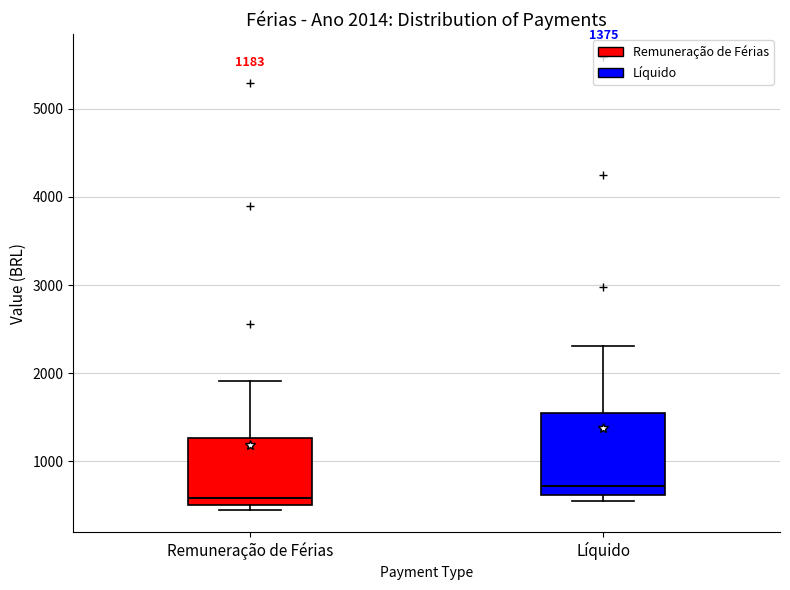

Comparing the boxes themselves (not the whiskers), which one is the tallest?

Líquido